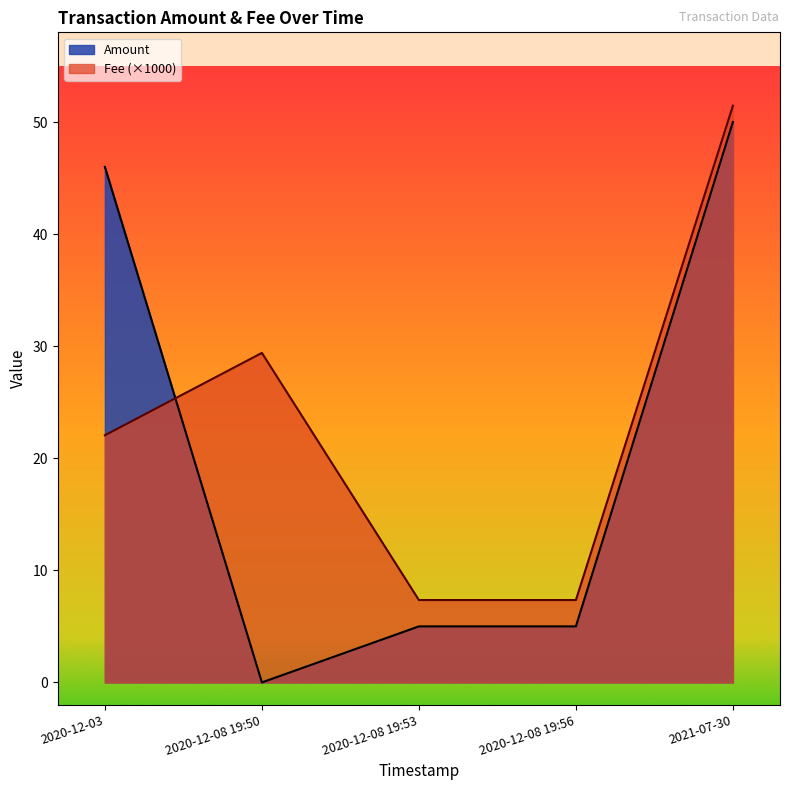

List the series in order of their overall mean, lowest first.

Amount, Fee (×1000)